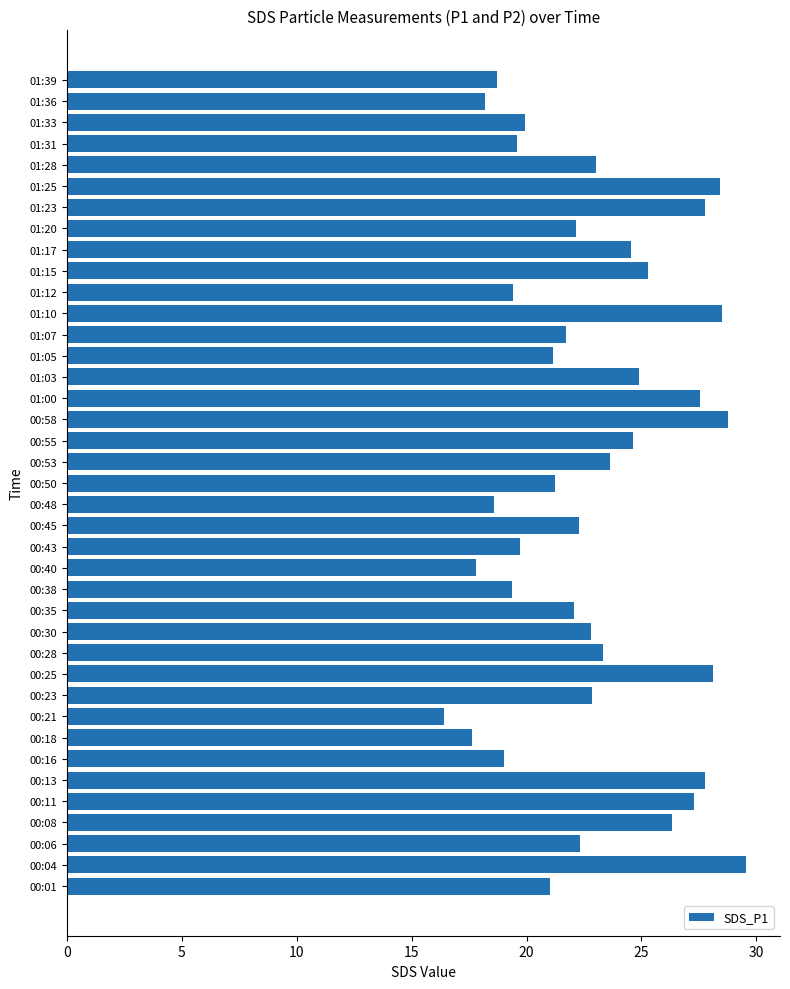

Which category has the highest value across all series?

00:04